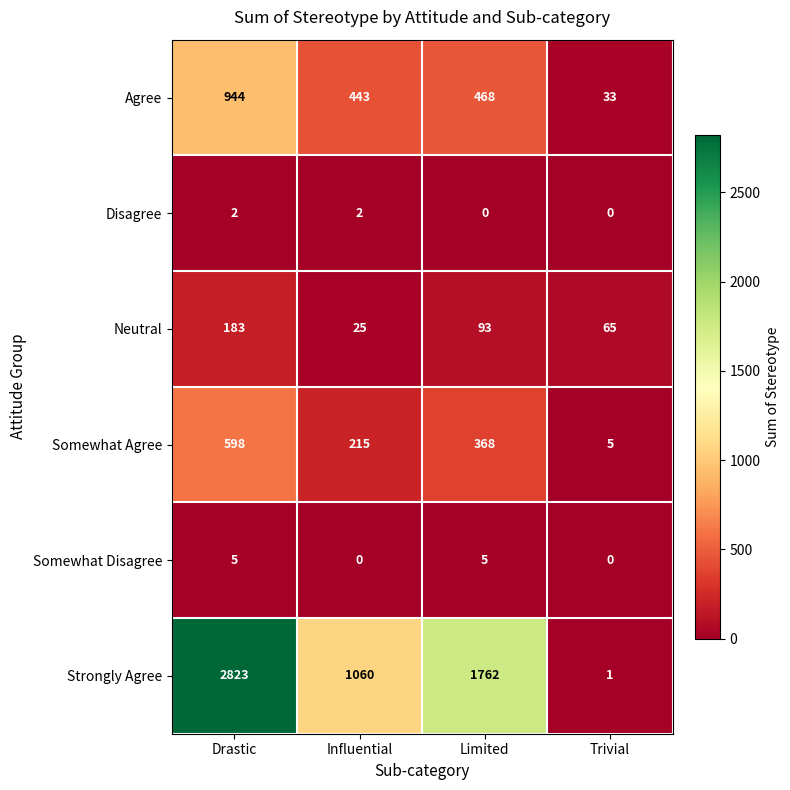

Where does the Somewhat Agree series first go above 368?

Drastic